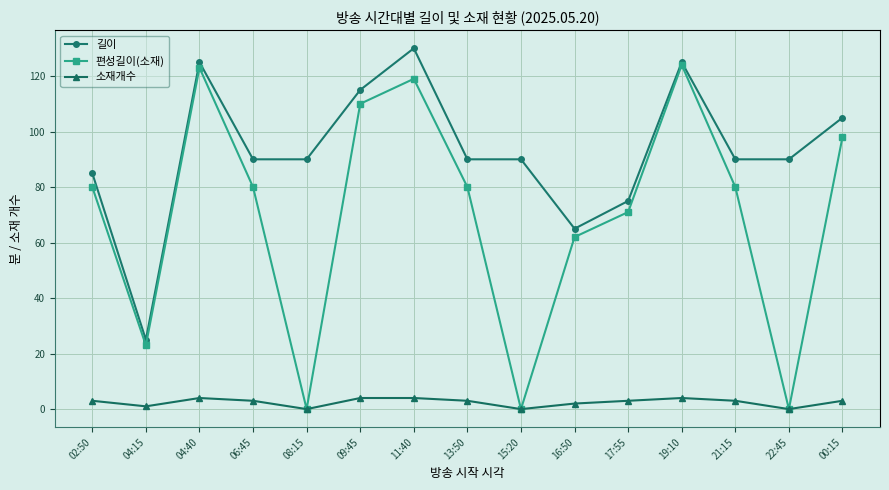

What is the total value across all series at 06:45?

173